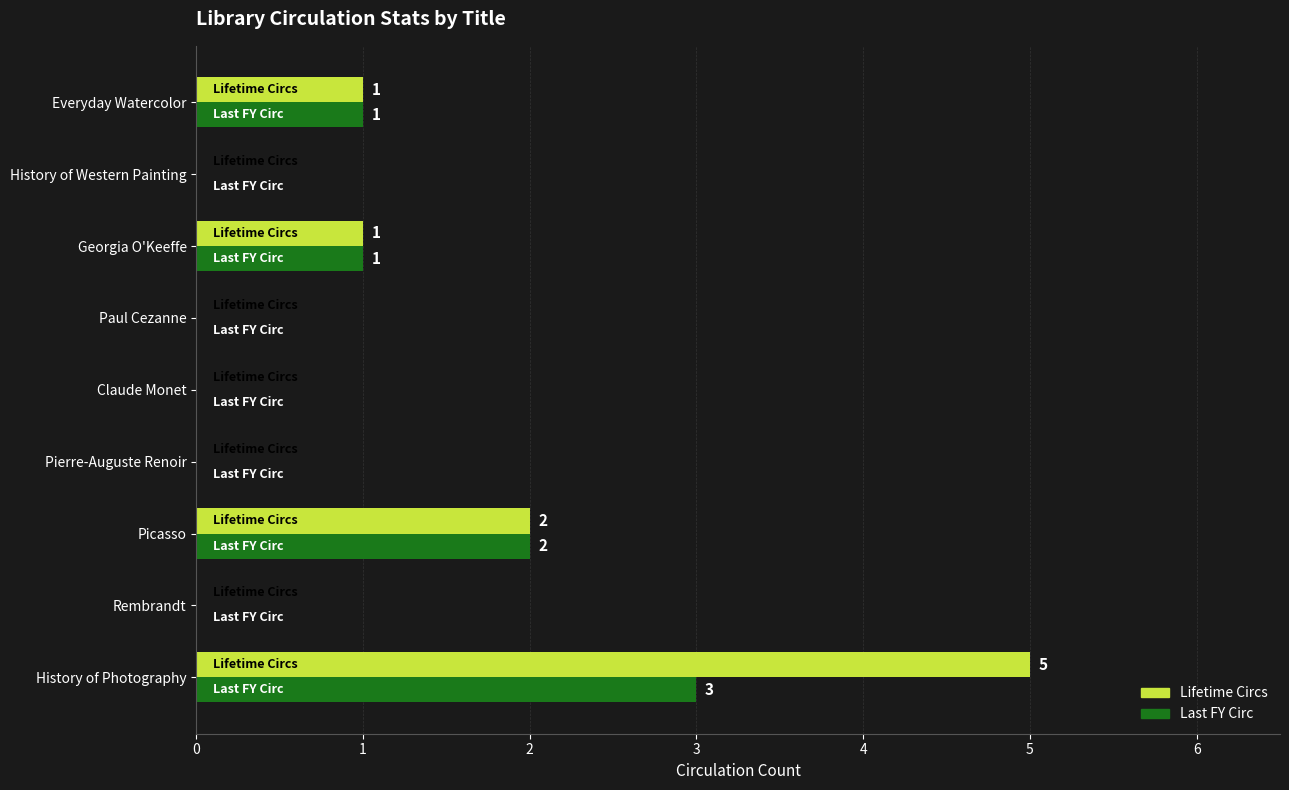

Which series has the widest spread of values?

Lifetime Circs